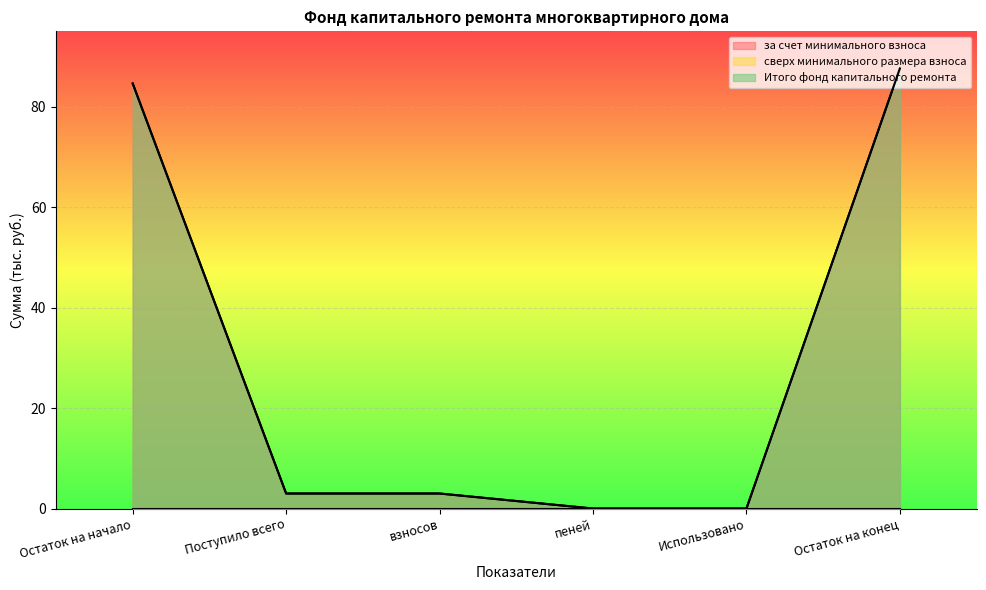

Count the number of categories in the chart.

6